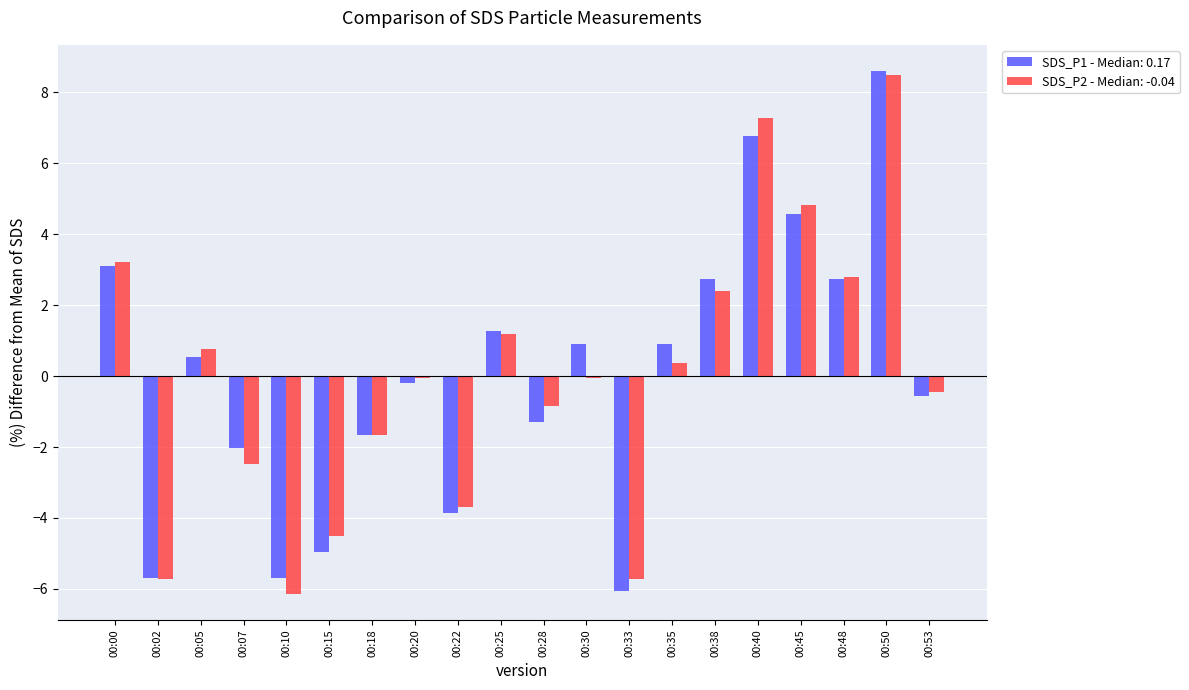

What is the spread (max minus min) of values at 00:30?

0.9